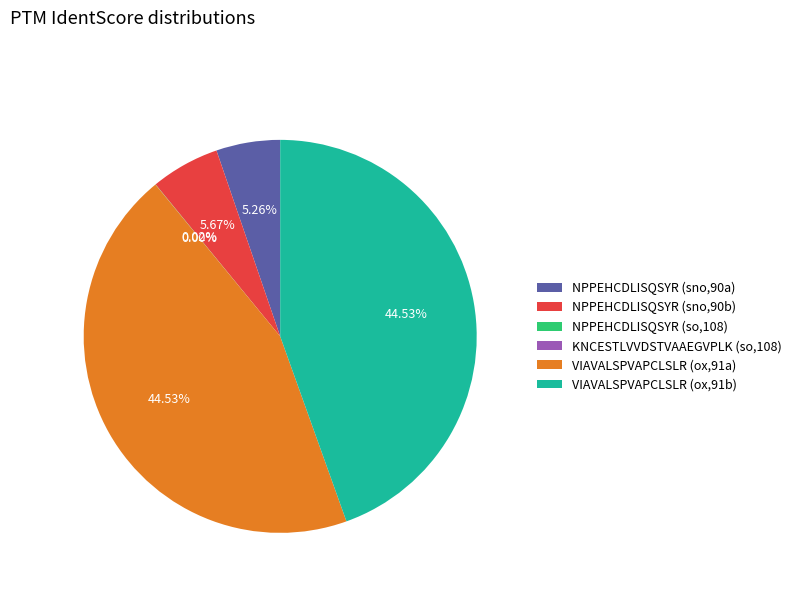

What is the ratio of the value at VIAVALSPVAPCLSLR (ox,91b) to the value at NPPEHCDLISQSYR (sno,90a)?

8.5